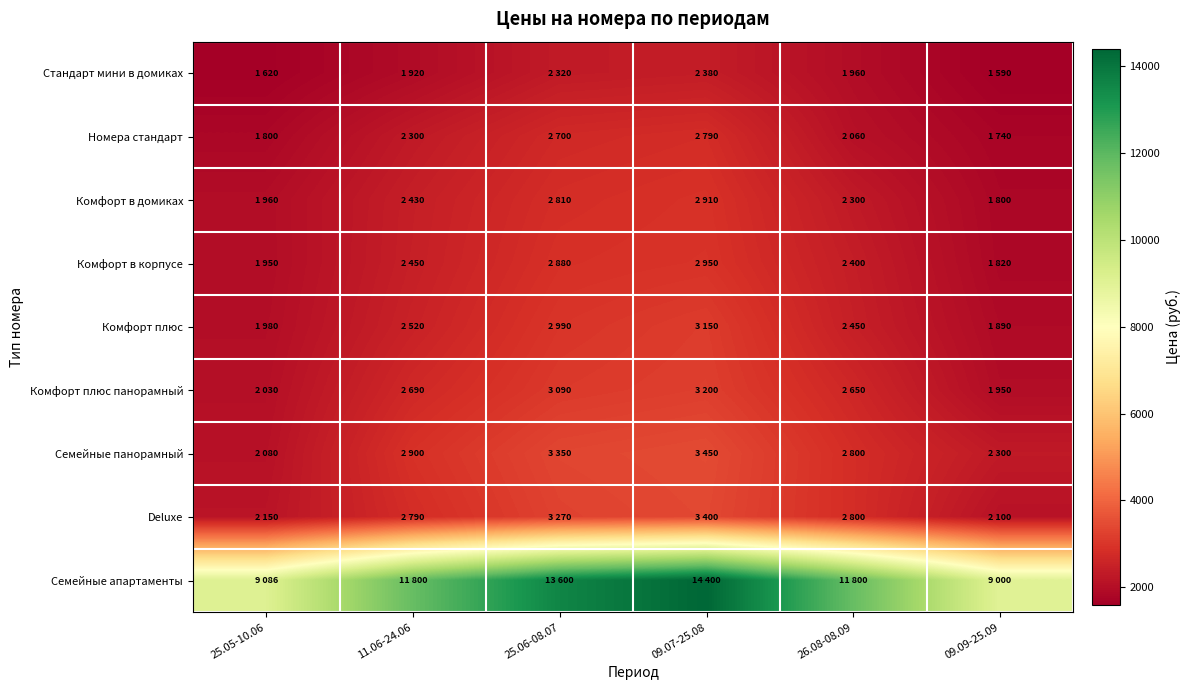

Reading right to left, what are all the values shown in this chart?

Стандарт мини в домиках: 09.09-25.09=1590	26.08-08.09=1960	09.07-25.08=2380	25.06-08.07=2320	11.06-24.06=1920	25.05-10.06=1620
Номера стандарт: 09.09-25.09=1740	26.08-08.09=2060	09.07-25.08=2790	25.06-08.07=2700	11.06-24.06=2300	25.05-10.06=1800
Комфорт в домиках: 09.09-25.09=1800	26.08-08.09=2300	09.07-25.08=2910	25.06-08.07=2810	11.06-24.06=2430	25.05-10.06=1960
Комфорт в корпусе: 09.09-25.09=1820	26.08-08.09=2400	09.07-25.08=2950	25.06-08.07=2880	11.06-24.06=2450	25.05-10.06=1950
Комфорт плюс: 09.09-25.09=1890	26.08-08.09=2450	09.07-25.08=3150	25.06-08.07=2990	11.06-24.06=2520	25.05-10.06=1980
Комфорт плюс панорамный: 09.09-25.09=1950	26.08-08.09=2650	09.07-25.08=3200	25.06-08.07=3090	11.06-24.06=2690	25.05-10.06=2030
Семейные панорамный: 09.09-25.09=2300	26.08-08.09=2800	09.07-25.08=3450	25.06-08.07=3350	11.06-24.06=2900	25.05-10.06=2080
Deluxe: 09.09-25.09=2100	26.08-08.09=2800	09.07-25.08=3400	25.06-08.07=3270	11.06-24.06=2790	25.05-10.06=2150
Семейные апартаменты: 09.09-25.09=9000	26.08-08.09=11800	09.07-25.08=14400	25.06-08.07=13600	11.06-24.06=11800	25.05-10.06=9086